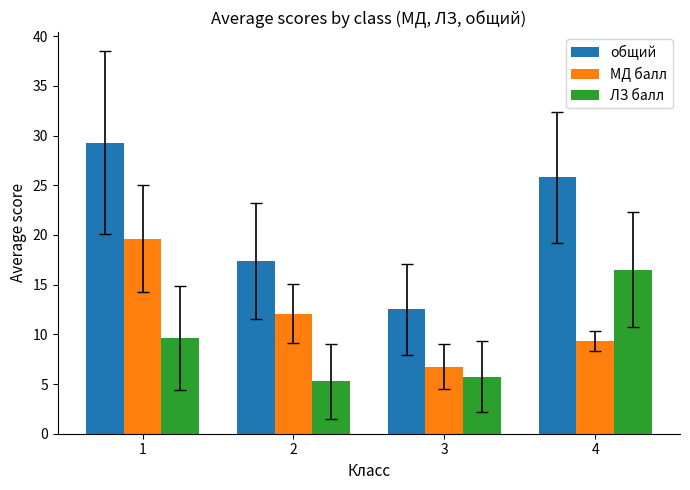

Is the value of МД балл at 2 greater than the value of общий at 3?

No